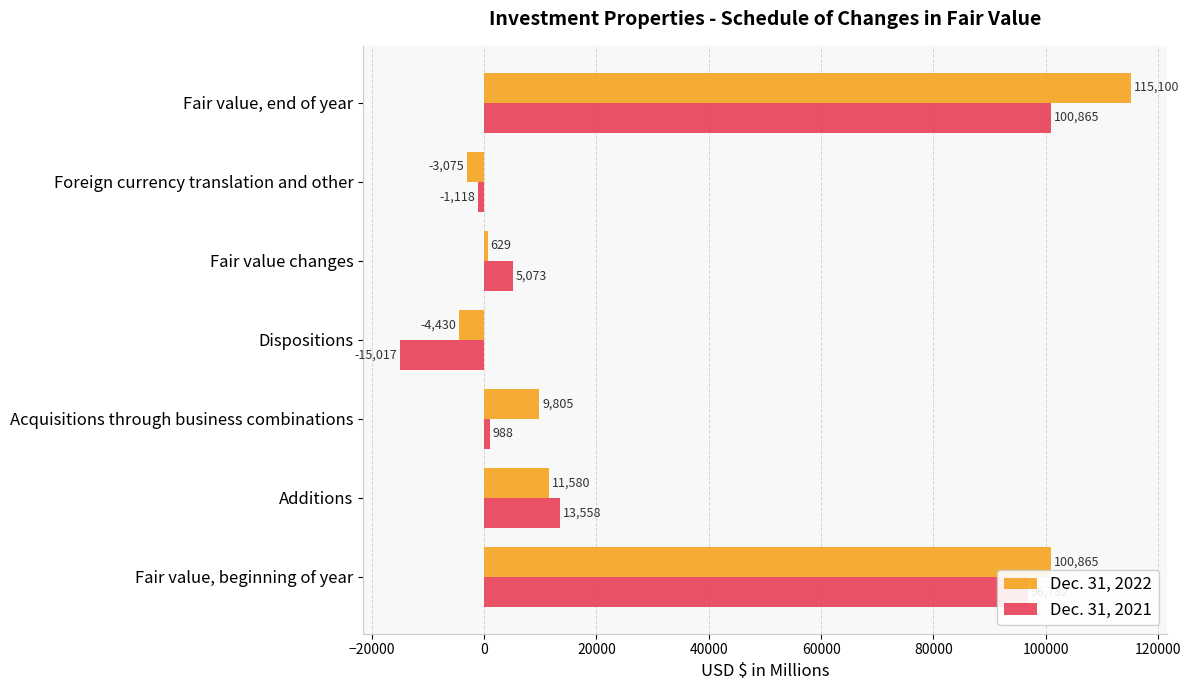

What is the difference between the maximum and second lowest values in the Dec. 31, 2022 series?

118175